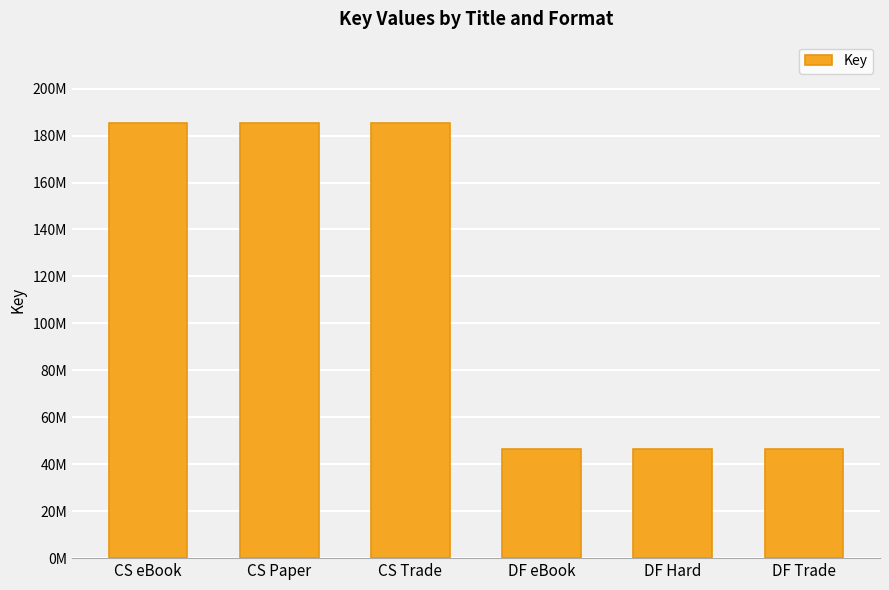

Between DF eBook and CS Trade, which is larger?

CS Trade